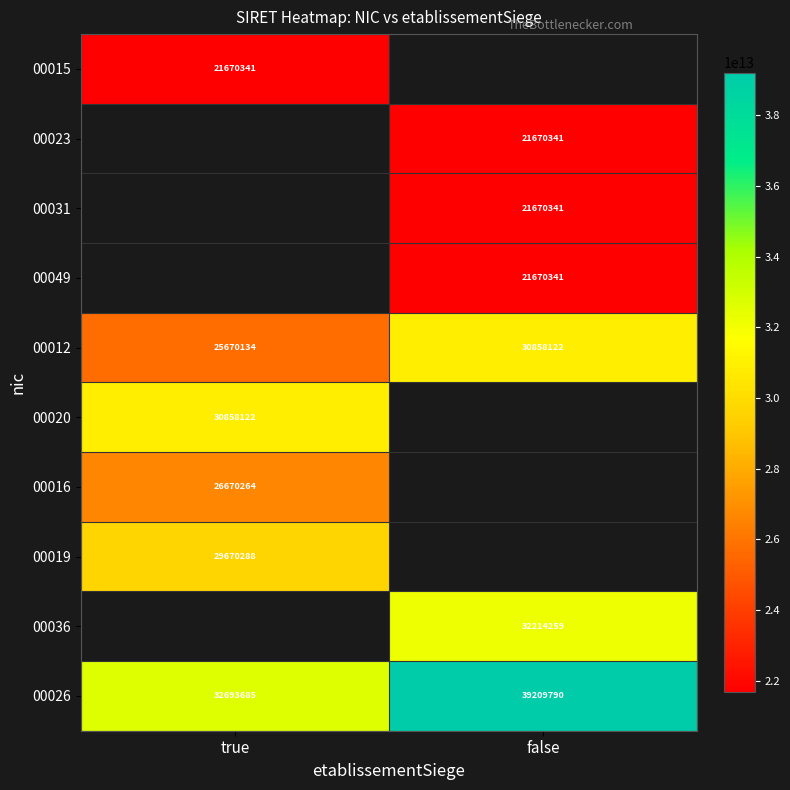

Which category has the lowest value in the 00026 series?

true